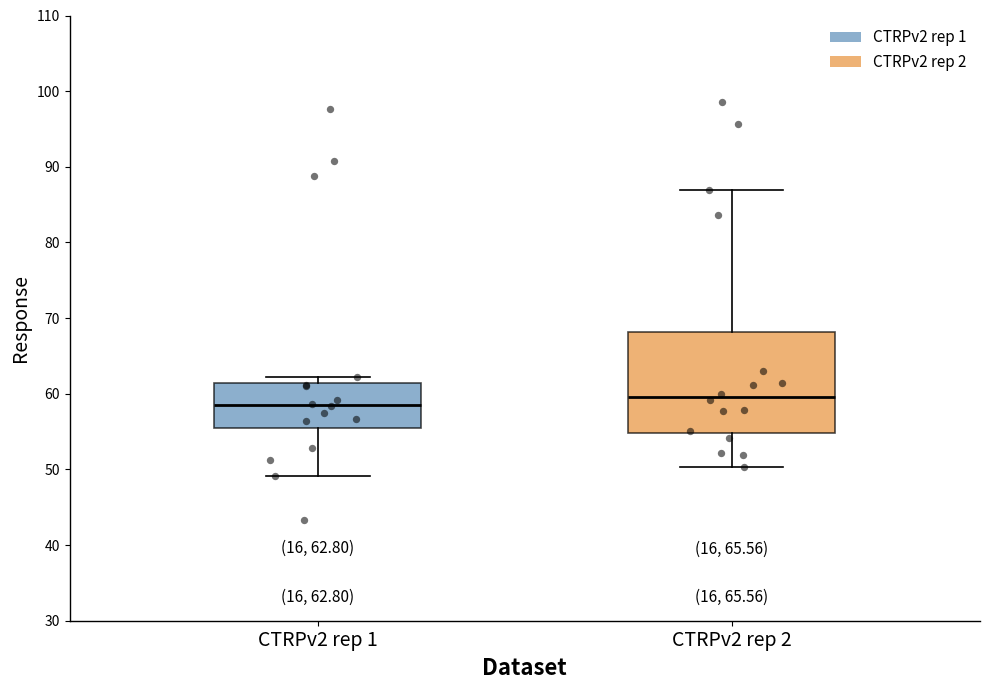

Which box is the tallest, from its lower edge to its upper edge?

CTRPv2 rep 2